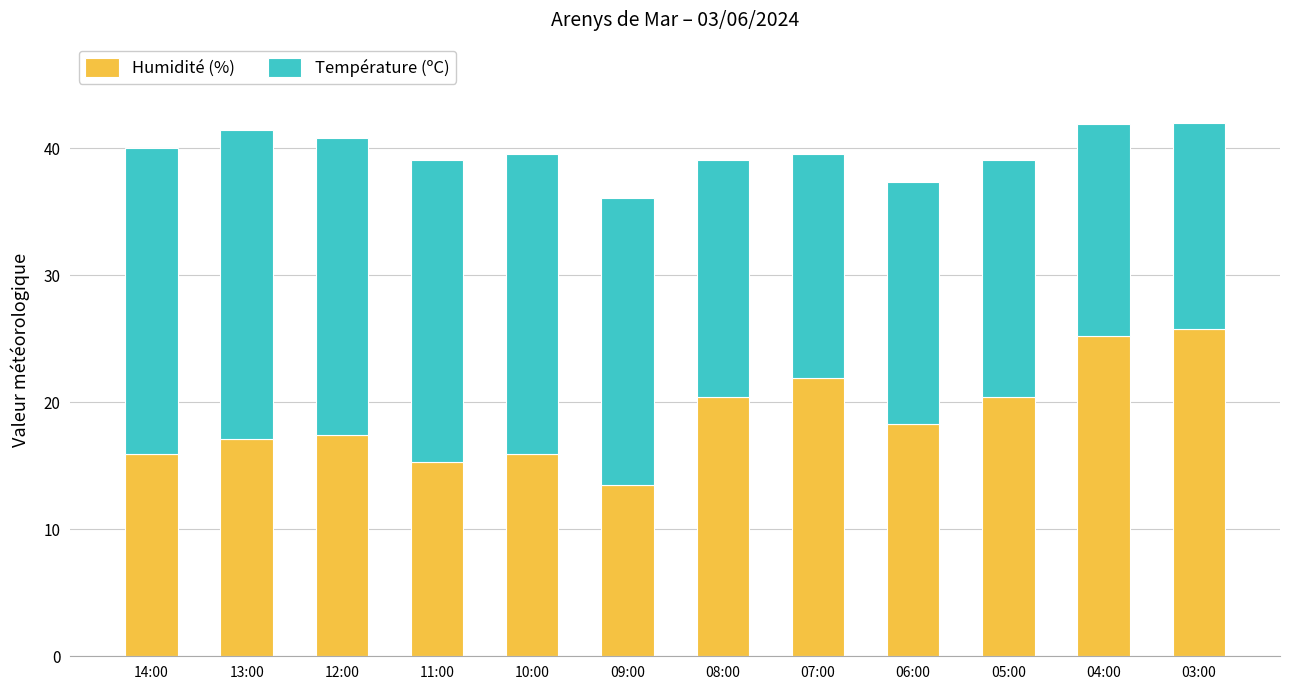

What is the total value across all series at 07:00?

39.5